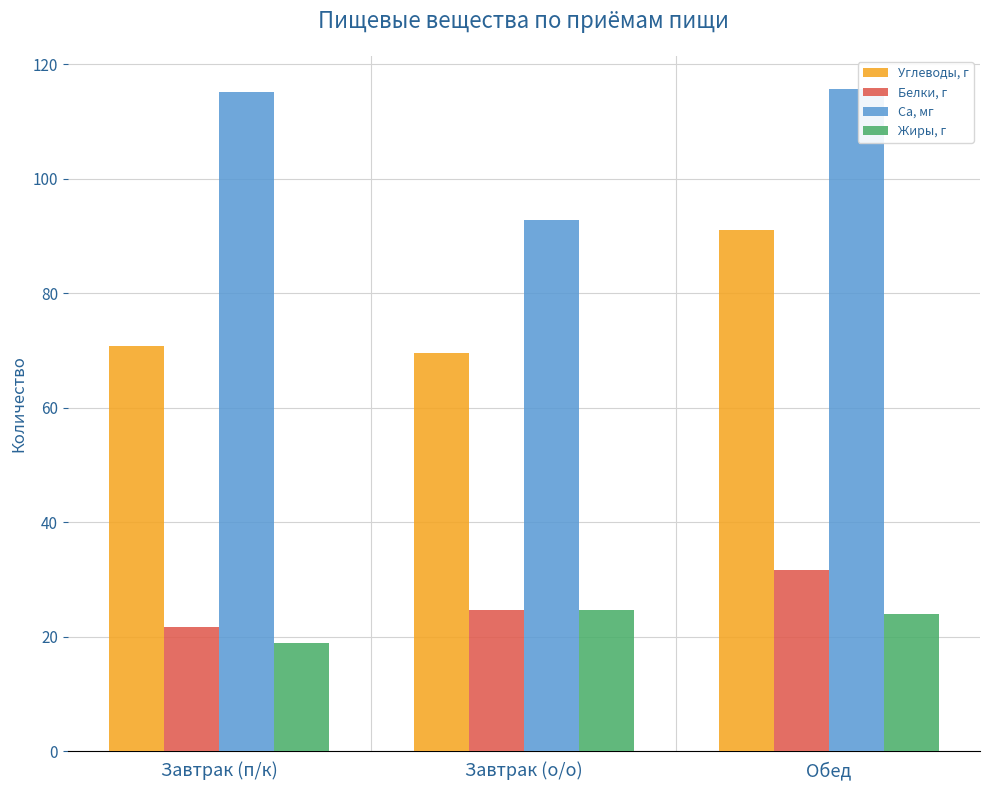

What is the sum of all Ca, мг values?

323.5